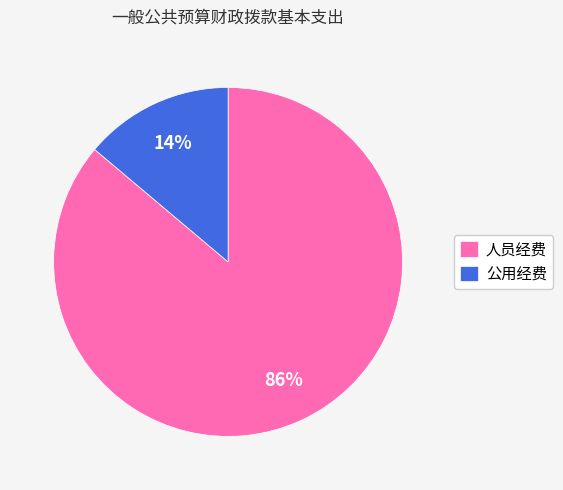

How many slices are in this pie chart?

2